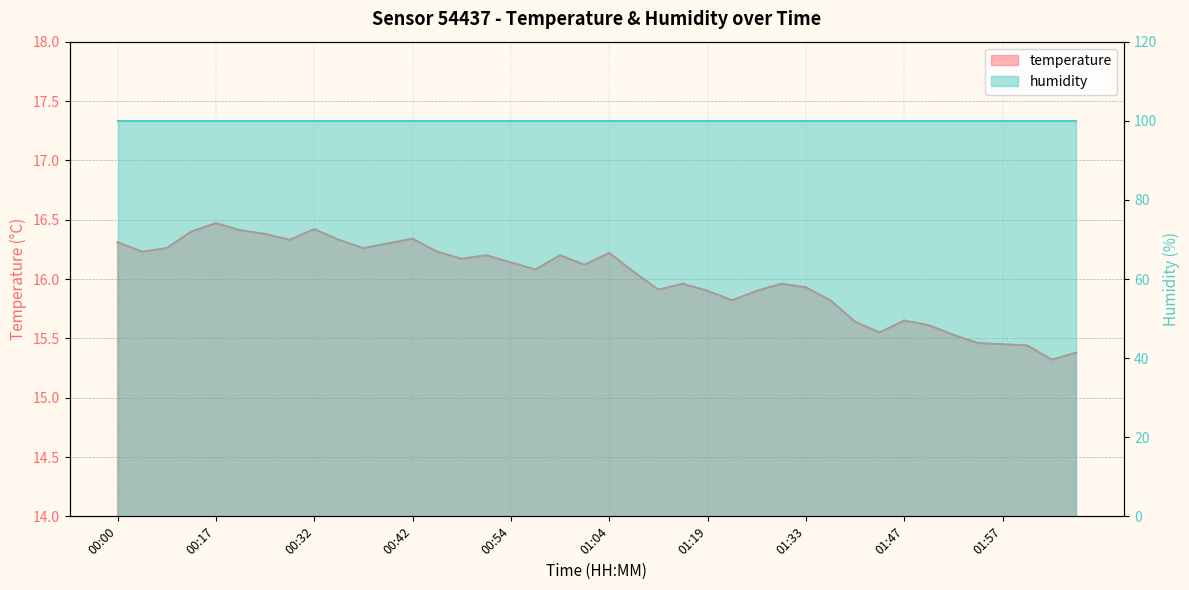

At which label does the data first exceed 16?

00:00